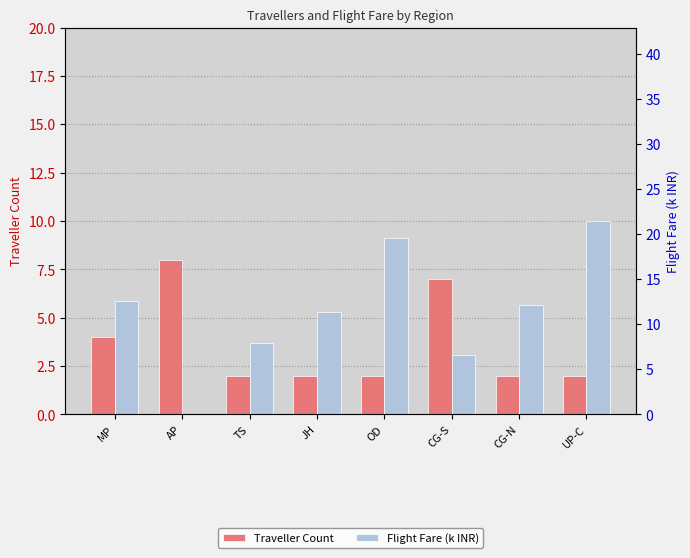

List the labels in order of Flight Fare (k INR) value, largest first.

UP-C, OD, MP, CG-N, JH, TS, CG-S, AP